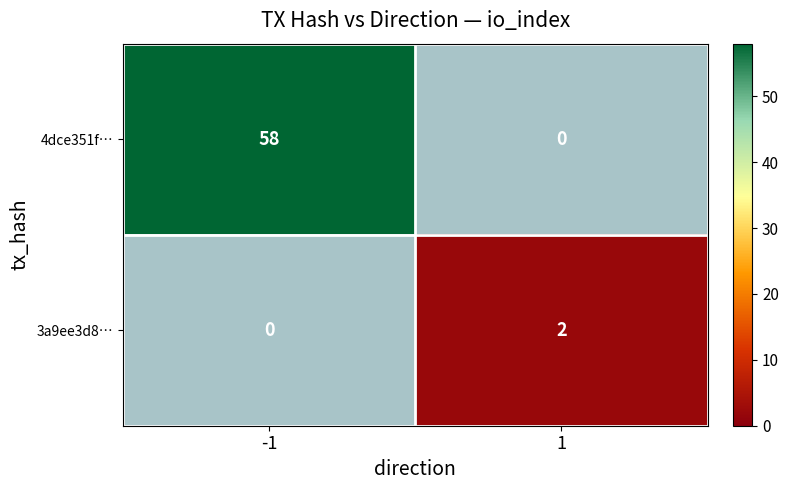

The 4dce351f… series shows 80.0 at -1. True or false?

False